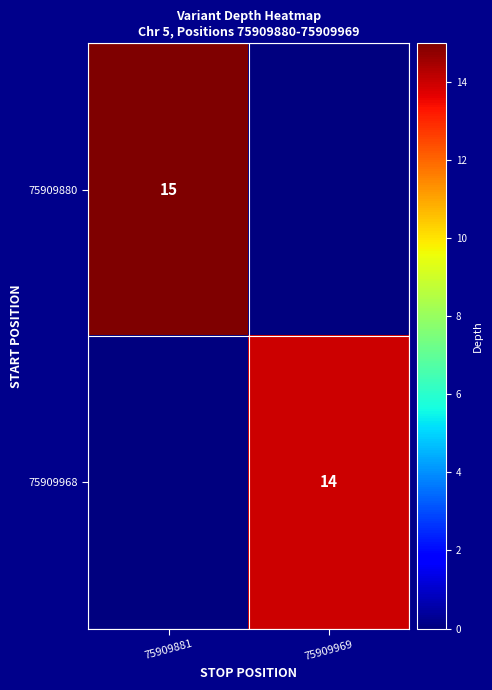

What is the spread (max minus min) of values at 75909881?

15